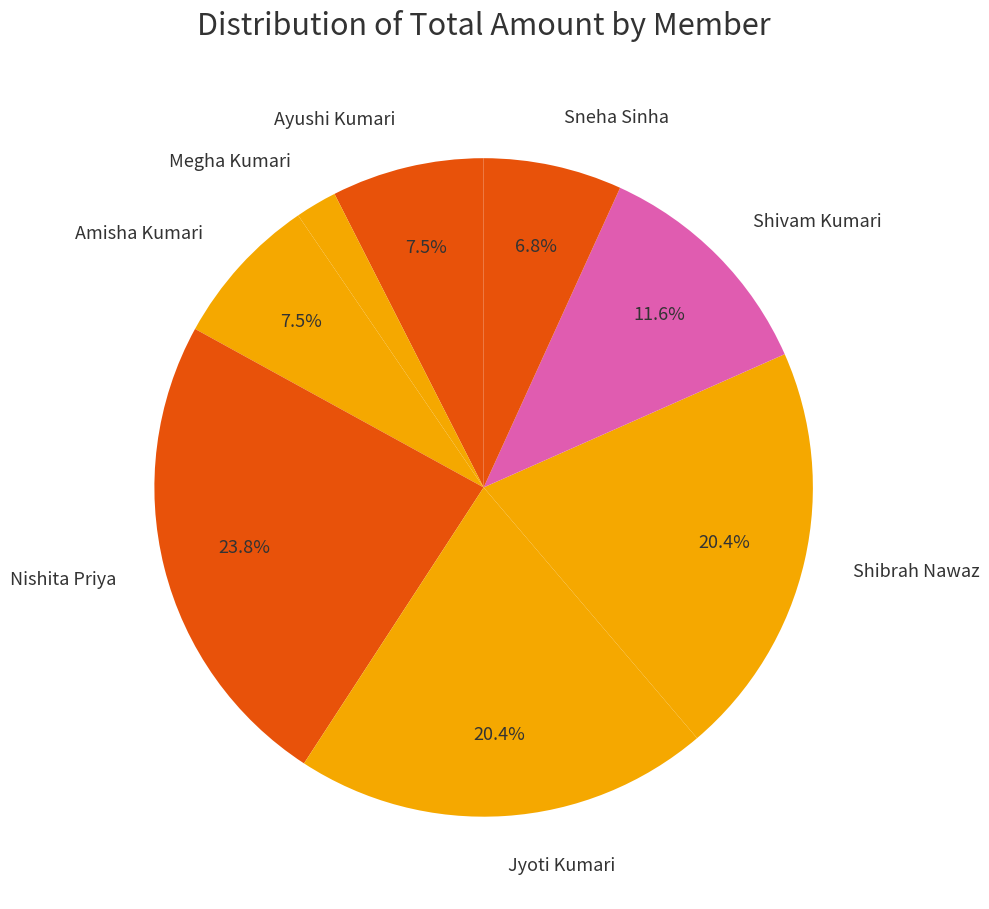

Is there any slice that represents more than half of the pie?

No